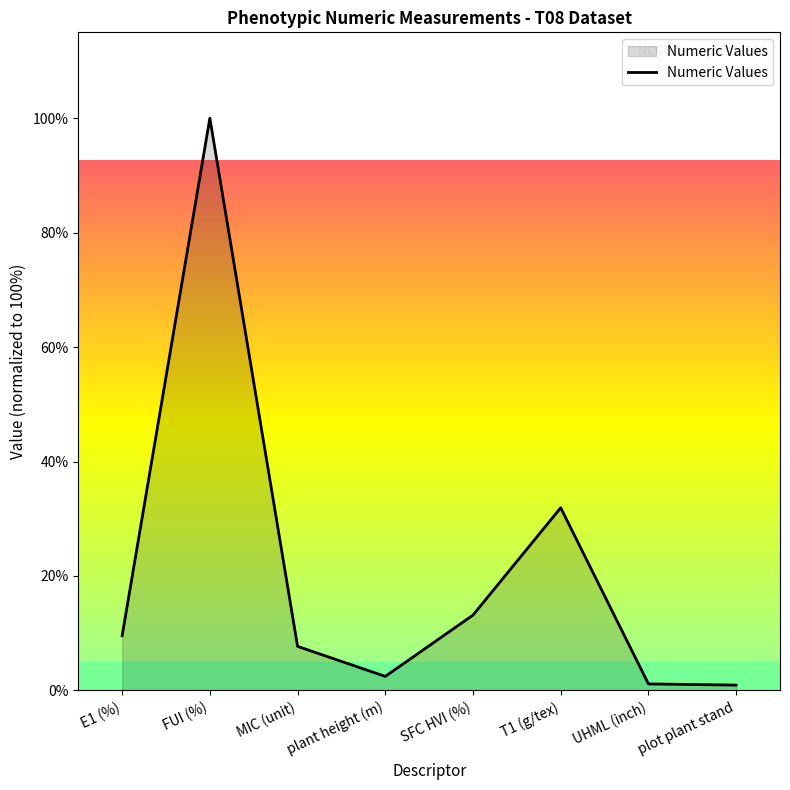

What is the change in value from E1 (%) to SFC HVI (%)?

+3.6